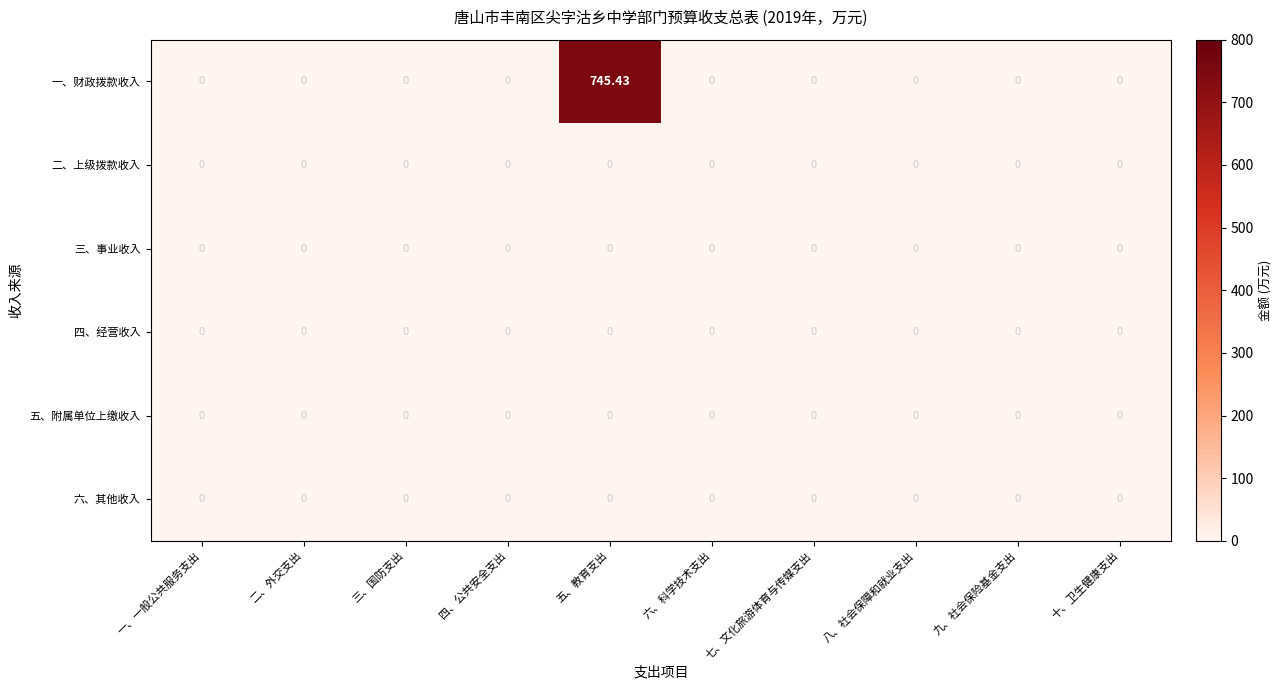

Which series has the largest range (max minus min)?

一、财政拨款收入